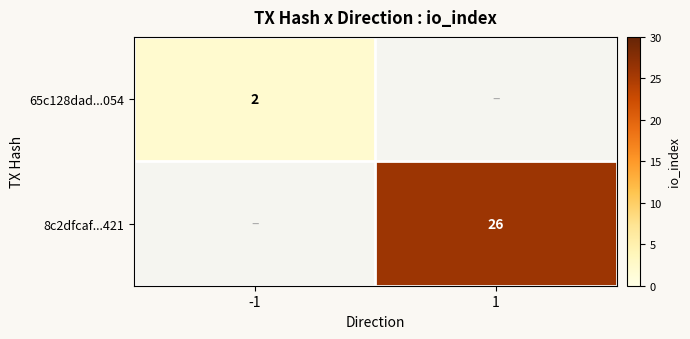

The 65c128dad...054 series shows 2 at -1. True or false?

True